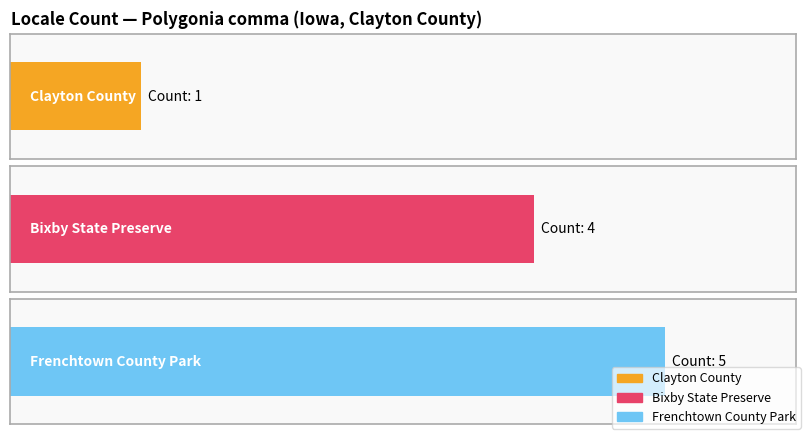

What is the difference between the maximum and minimum values?

4